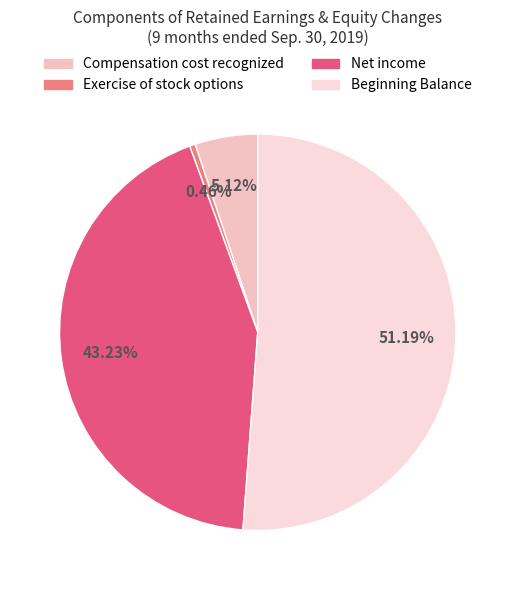

Which slice is the smallest?

Exercise of stock options